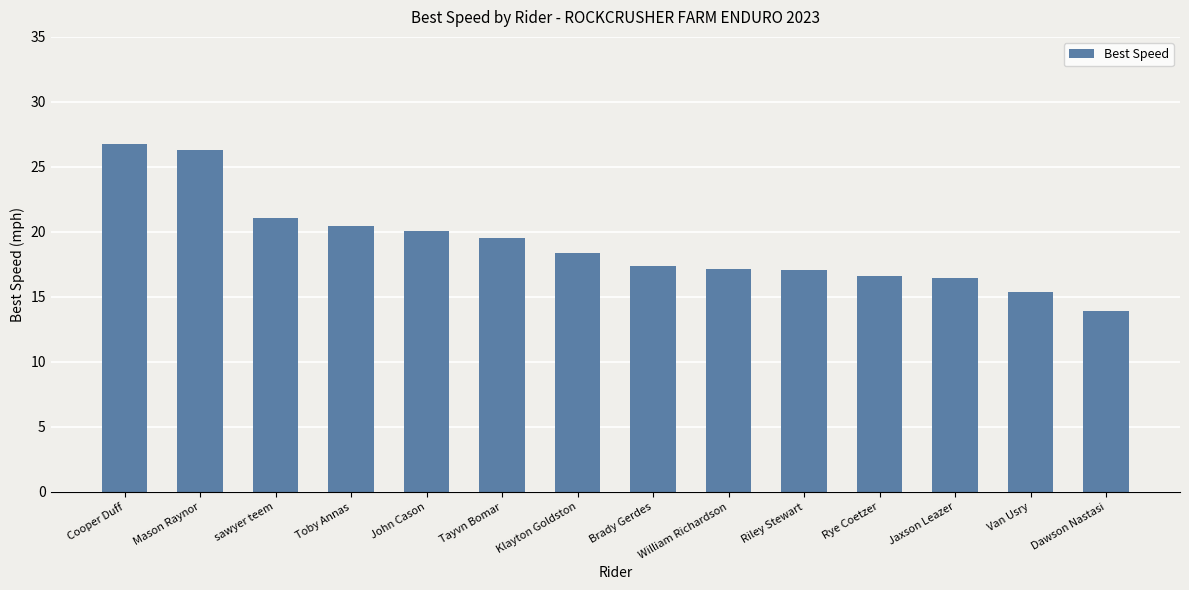

Between Toby Annas and Klayton Goldston, which is larger?

Toby Annas